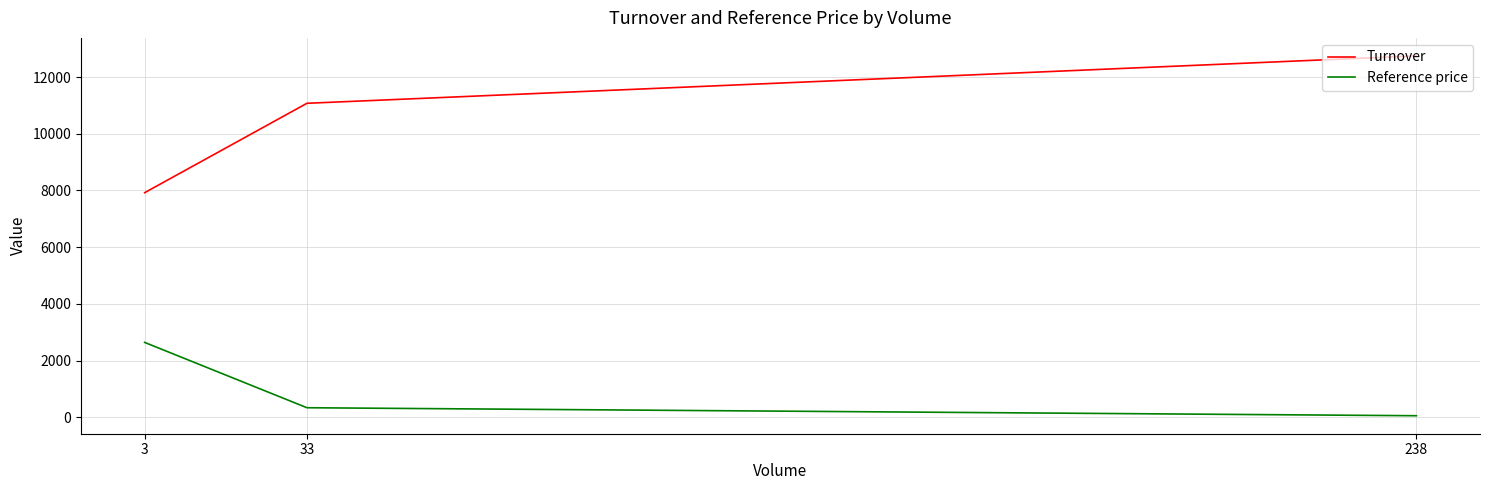

Between 33 and 3, which series saw the biggest shift?

Turnover